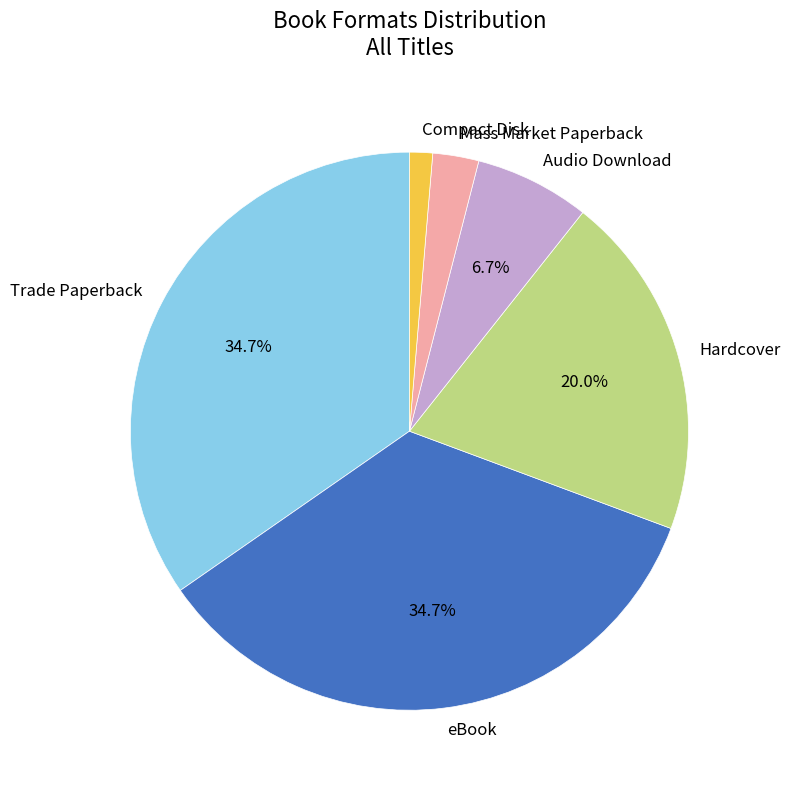

What percentage is the Compact Disk slice, to the nearest percent?

1%